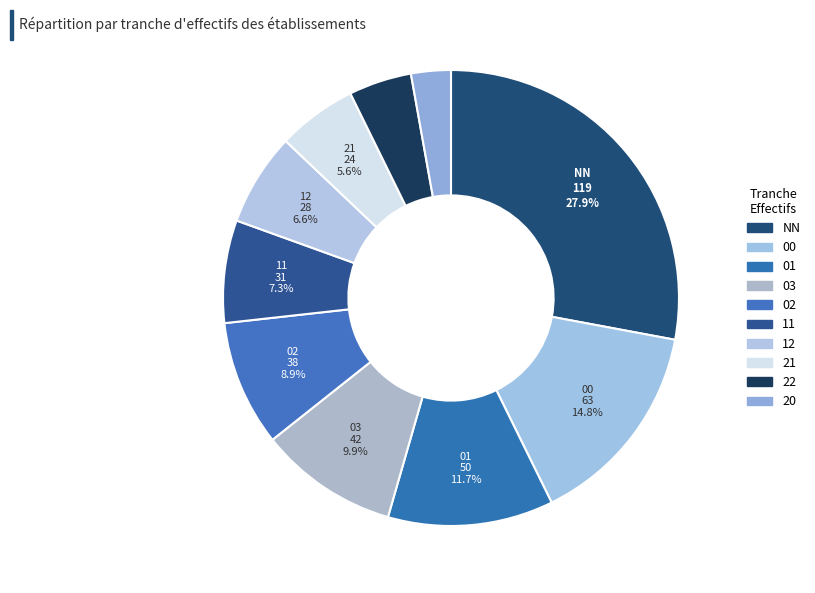

What percentage is the 22 slice, to the nearest percent?

4%